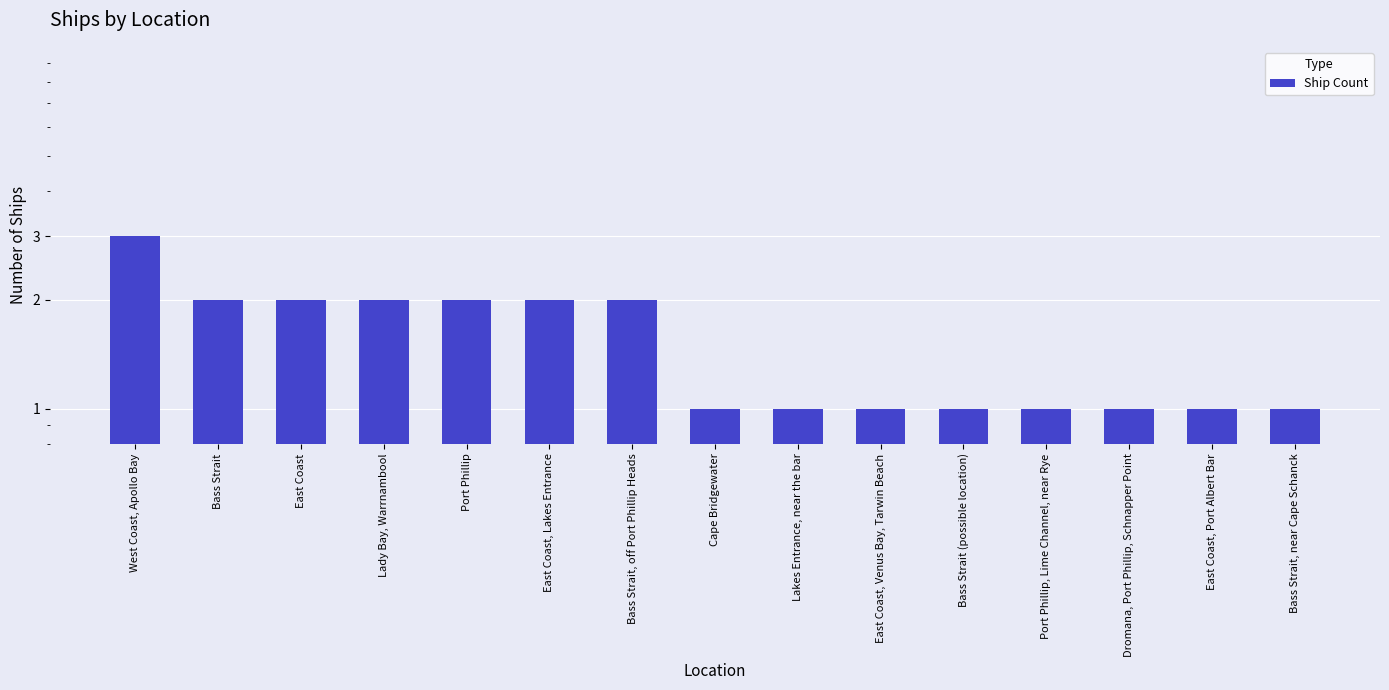

Between East Coast, Venus Bay, Tarwin Beach and East Coast, Lakes Entrance, which is larger?

East Coast, Lakes Entrance